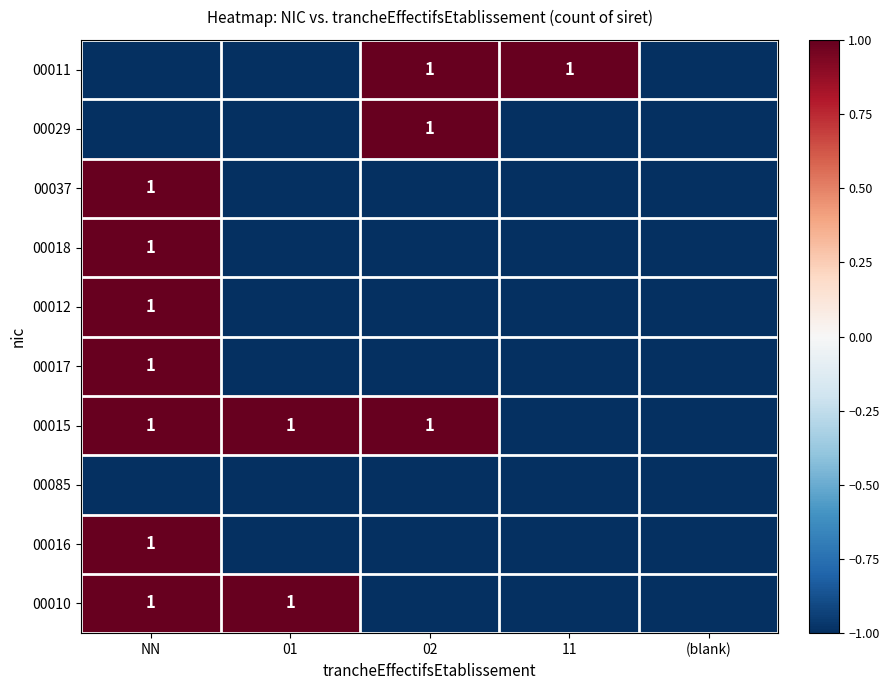

Is it true that 00015 equals 0 at NN?

False